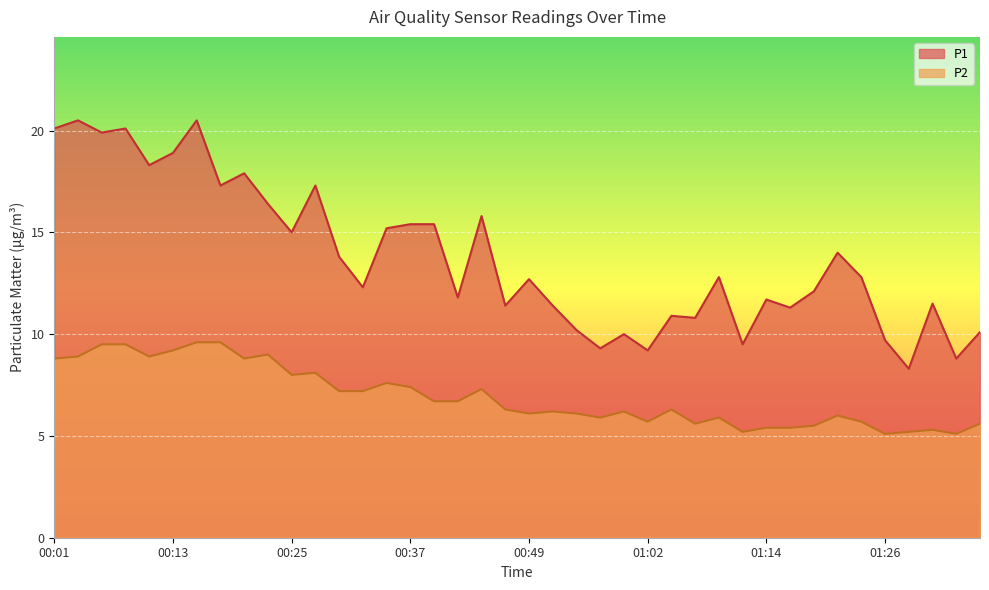

What is the average value of the P2 series?

6.9